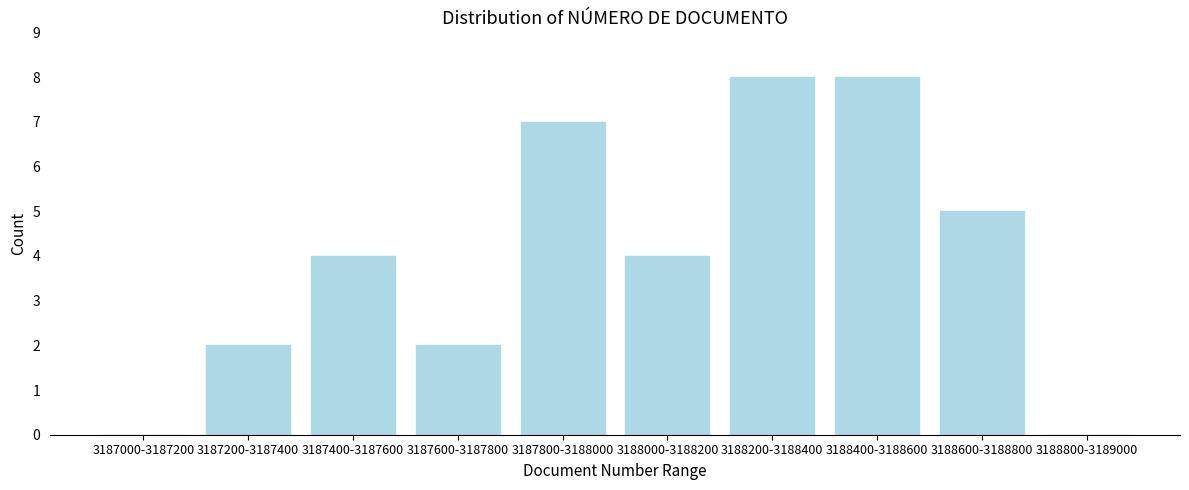

Reading right to left, transcribe all the data shown in this chart.

3188800-3189000=0	3188600-3188800=5	3188400-3188600=8	3188200-3188400=8	3188000-3188200=4	3187800-3188000=7	3187600-3187800=2	3187400-3187600=4	3187200-3187400=2	3187000-3187200=0